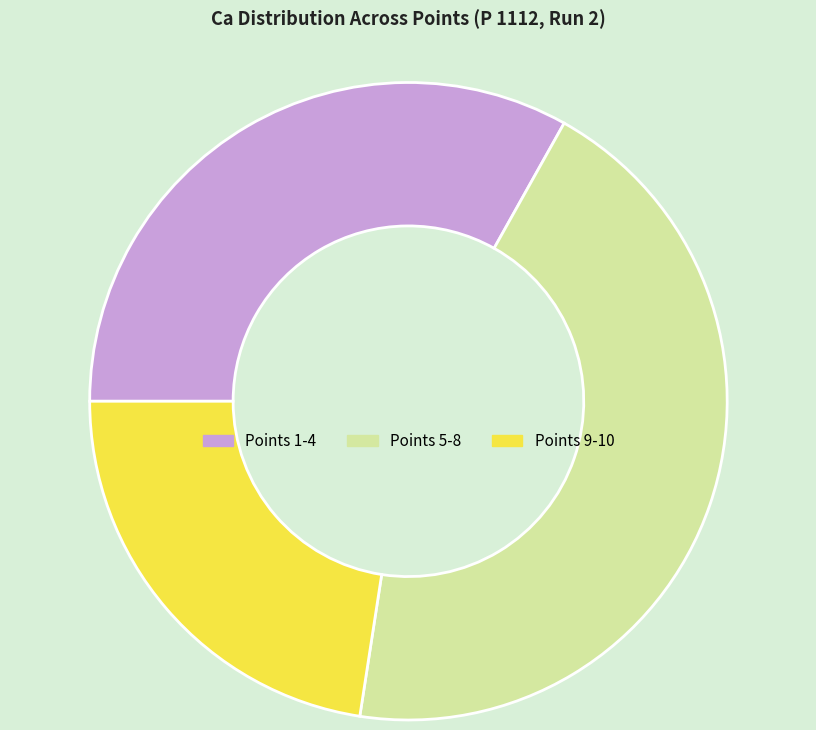

Count the number of slices in the pie.

3